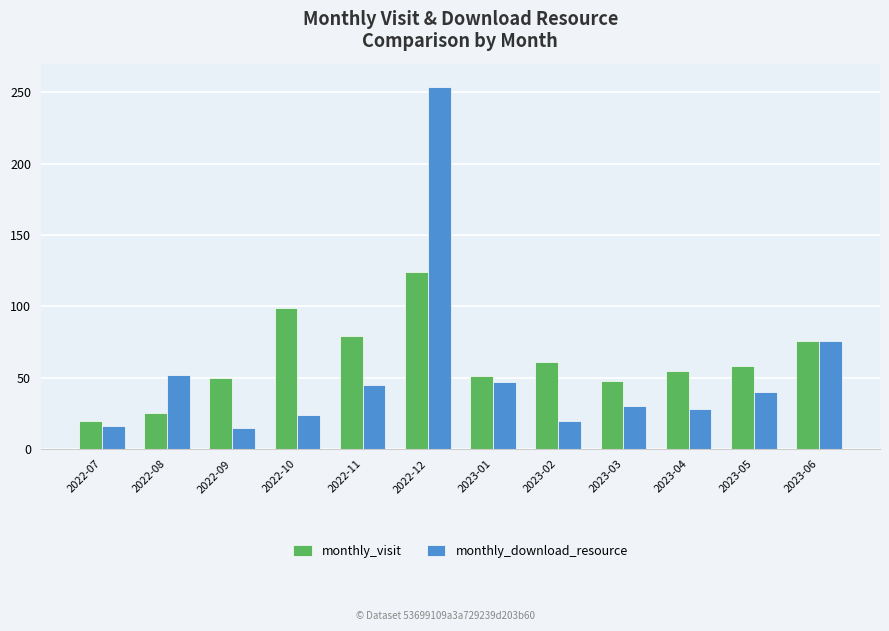

What is the value of the monthly_visit bar at the 10th from the left?

55